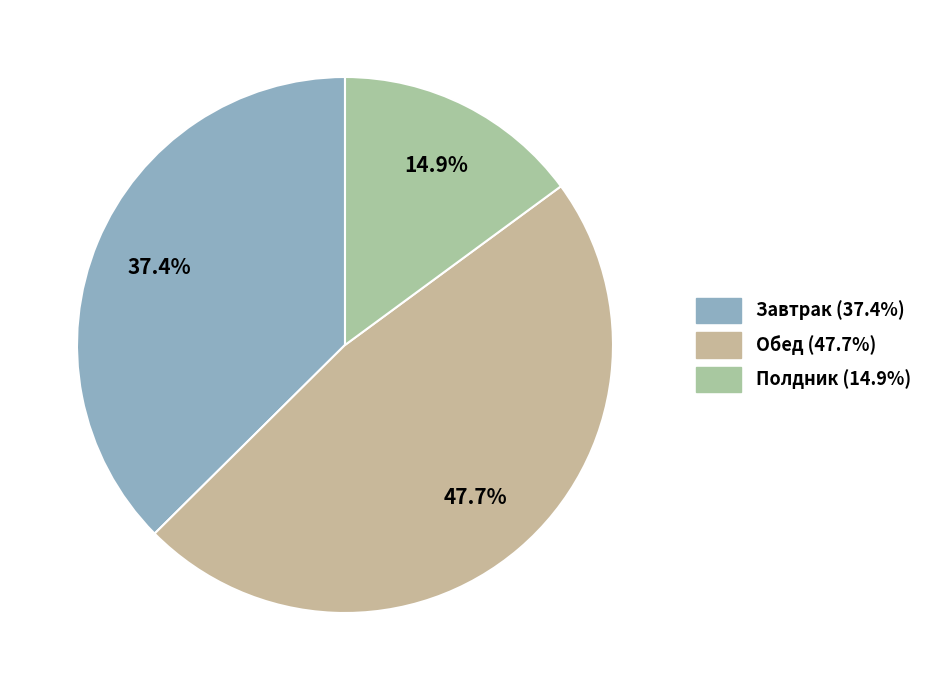

How many segments does this pie chart have?

3